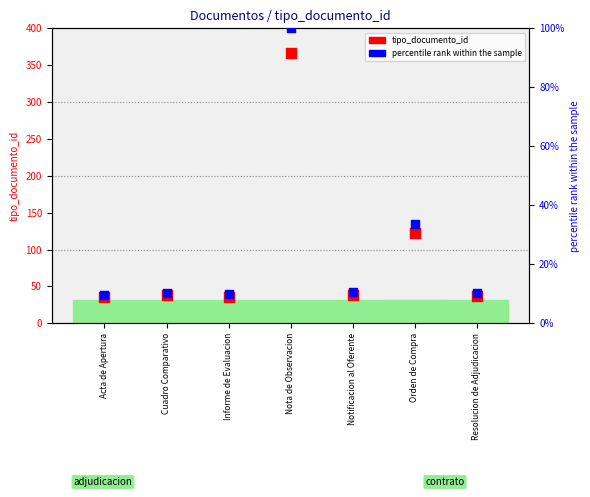

Which series reaches the minimum Y coordinate?

percentile rank